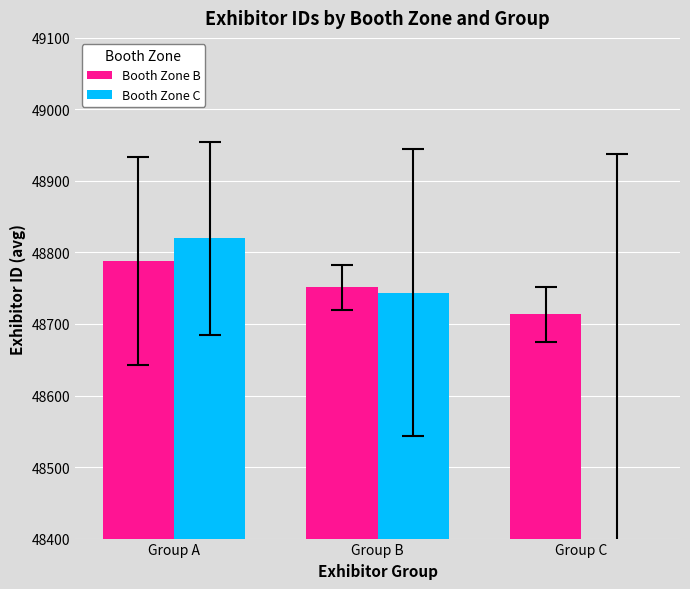

Rank the series by their average value, from lowest to highest.

Booth Zone C, Booth Zone B